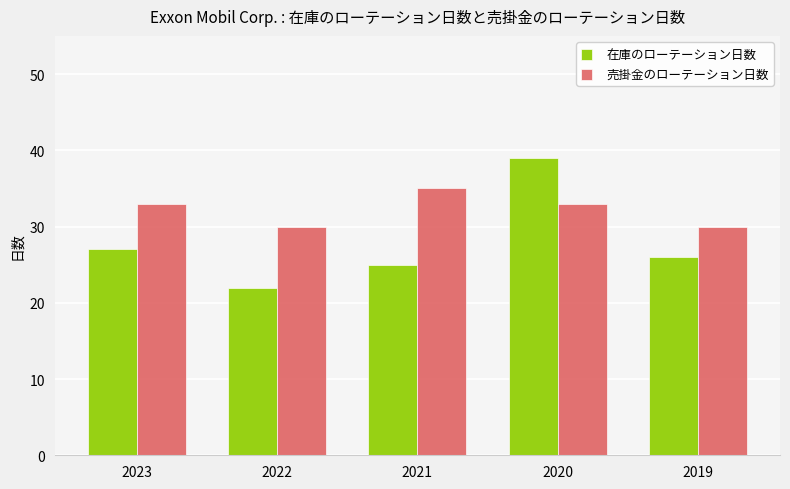

True or false: 在庫のローテーション日数 has a value of 27 at 2020.

False